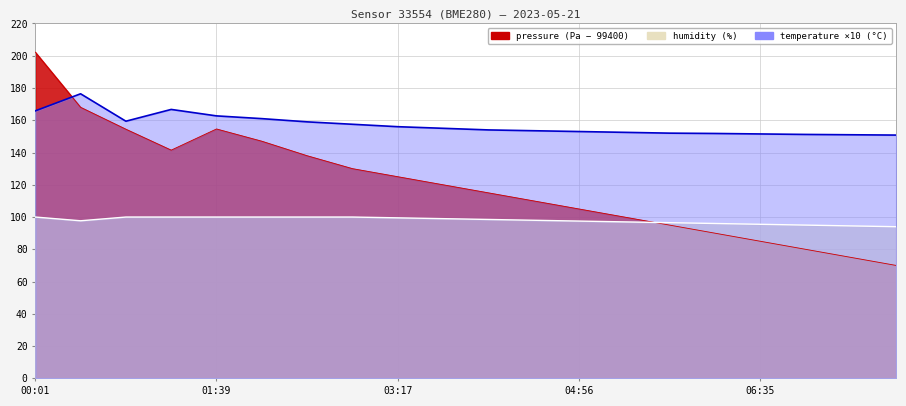

At which category does temperature reach its first local peak?

00:25